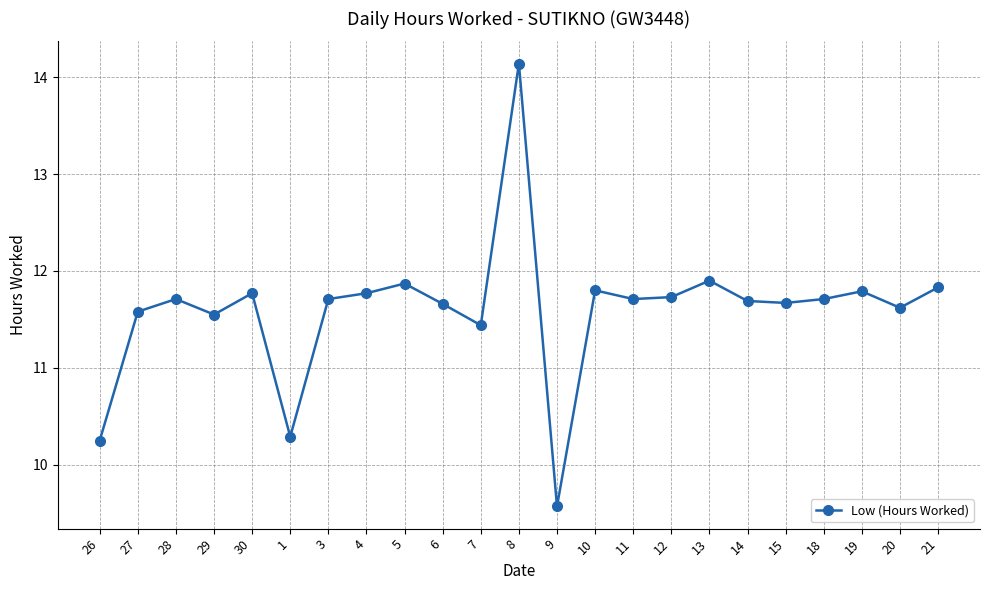

What is the difference between the values at 30 and 27?

0.2